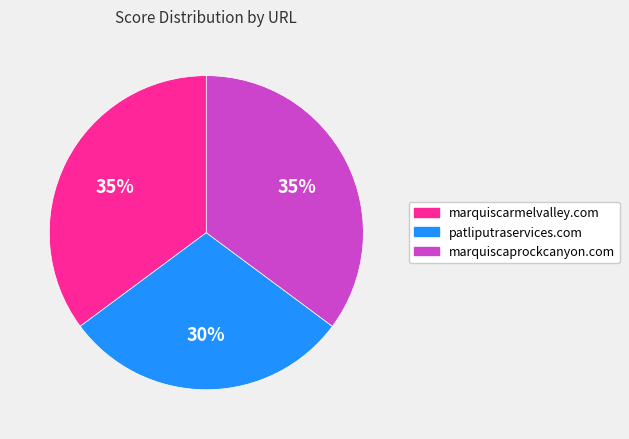

The marquiscaprockcanyon.com slice represents 35% of the pie. True or false?

True